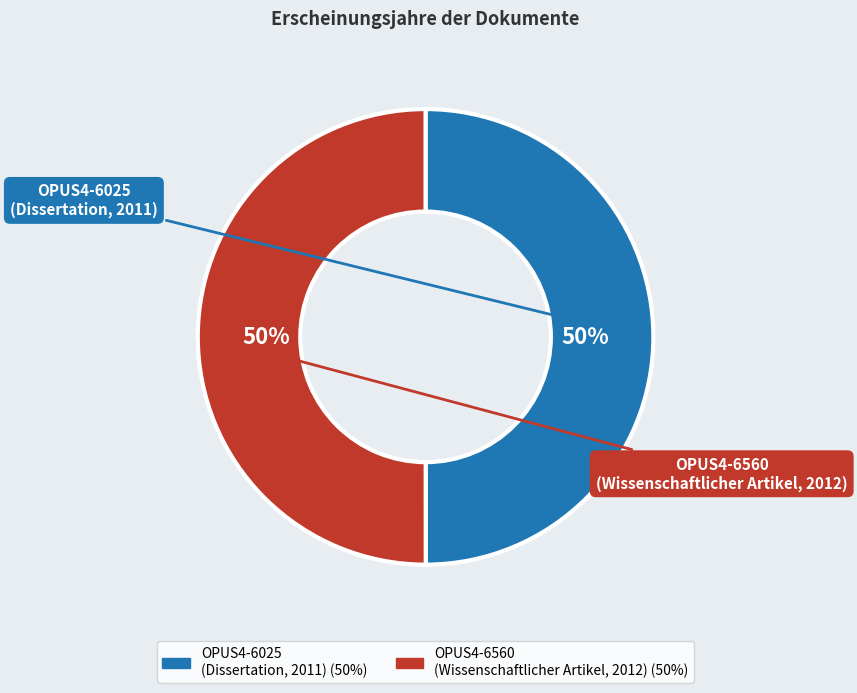

To the nearest percent, what is the combined percentage of OPUS4-6025 (Dissertation, 2011) and OPUS4-6560 (Wissenschaftlicher Artikel, 2012)?

100%